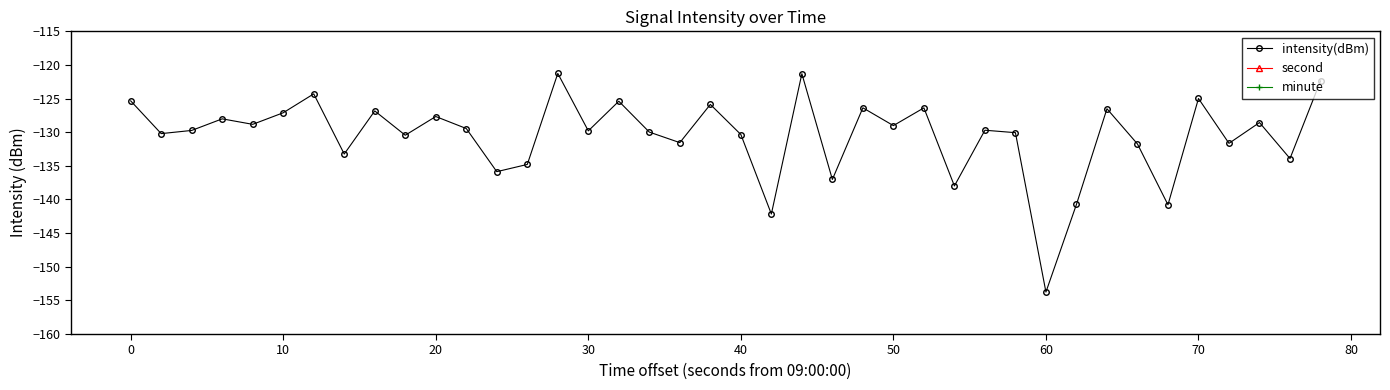

What is the highest value of the intensity(dBm) series?

-121.3